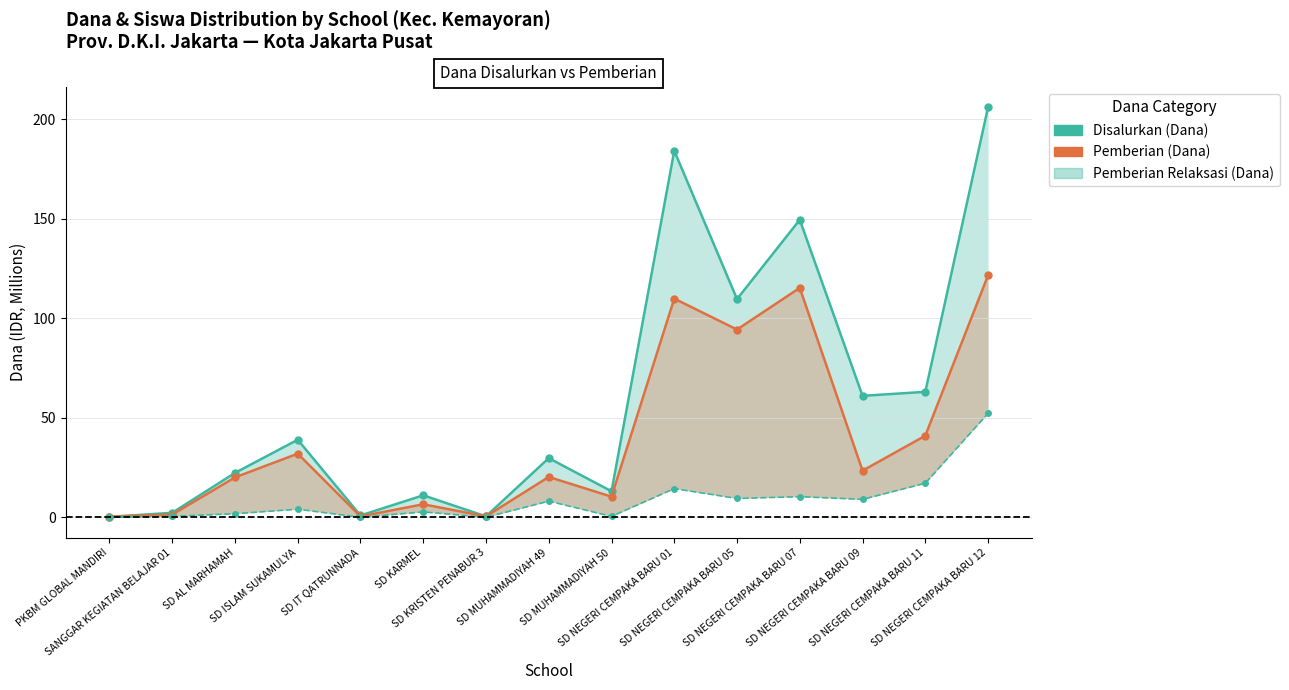

What is the average value of the Disalurkan (Dana) series?

59.4